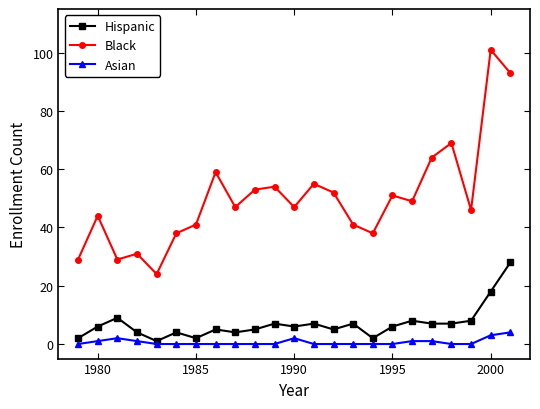

What is the average value of the Black series?

50